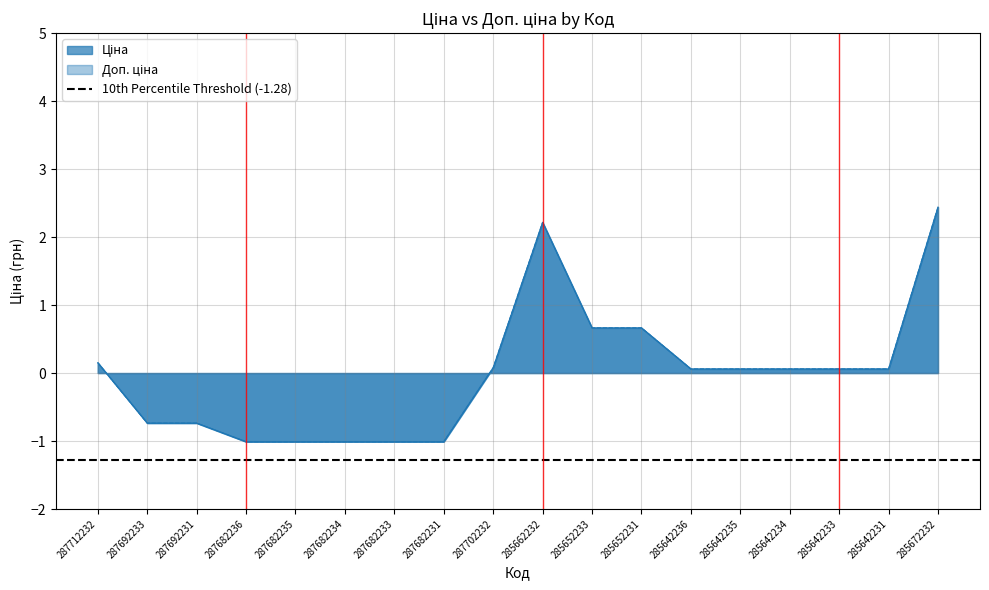

Where is the first local maximum for Ціна?

285662232